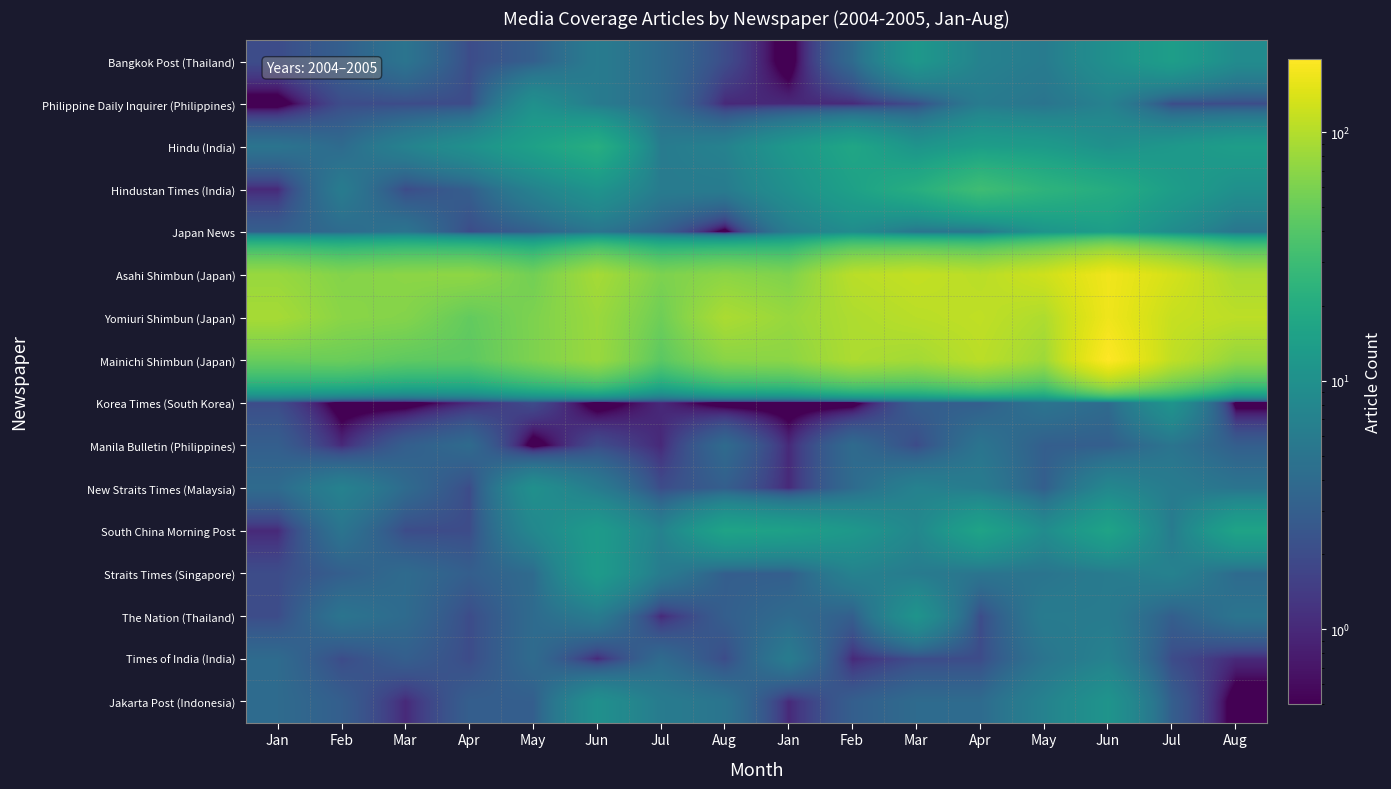

Reading left to right, transcribe all the data shown in this chart.

Bangkok Post (Thailand): Jan=2.0	Feb=3.0	Mar=5.0	Apr=2.0	May=3.0	Jun=6.0	Jul=4.0	Aug=2.0	Jan=0.1	Feb=4.0	Mar=12.0	Apr=7.0	May=6.0	Jun=10.0	Jul=14.0	Aug=9.0
Philippine Daily Inquirer (Philippines): Jan=0.1	Feb=2.0	Mar=2.0	Apr=2.0	May=10.0	Jun=6.0	Jul=4.0	Aug=1.0	Jan=1.0	Feb=1.0	Mar=2.0	Apr=6.0	May=5.0	Jun=7.0	Jul=2.0	Aug=2.0
Hindu (India): Jan=5.0	Feb=4.0	Mar=7.0	Apr=10.0	May=15.0	Jun=21.0	Jul=6.0	Aug=7.0	Jan=12.0	Feb=17.0	Mar=11.0	Apr=14.0	May=13.0	Jun=10.0	Jul=12.0	Aug=14.0
Hindustan Times (India): Jan=1.0	Feb=6.0	Mar=2.0	Apr=3.0	May=7.0	Jun=11.0	Jul=6.0	Aug=6.0	Jan=10.0	Feb=15.0	Mar=21.0	Apr=31.0	May=24.0	Jun=20.0	Jul=14.0	Aug=10.0
Japan News: Jan=3.0	Feb=4.0	Mar=5.0	Apr=2.0	May=3.0	Jun=5.0	Jul=3.0	Aug=0.1	Jan=6.0	Feb=9.0	Mar=5.0	Apr=5.0	May=11.0	Jun=14.0	Jul=9.0	Aug=5.0
Asahi Shimbun (Japan): Jan=78.0	Feb=65.0	Mar=70.0	Apr=72.0	May=55.0	Jun=88.0	Jul=61.0	Aug=70.0	Jan=62.0	Feb=105.0	Mar=115.0	Apr=105.0	May=126.0	Jun=173.0	Jul=133.0	Aug=92.0
Yomiuri Shimbun (Japan): Jan=89.0	Feb=69.0	Mar=65.0	Apr=47.0	May=61.0	Jun=80.0	Jul=53.0	Aug=93.0	Jan=78.0	Feb=95.0	Mar=105.0	Apr=111.0	May=95.0	Jun=171.0	Jul=118.0	Aug=108.0
Mainichi Shimbun (Japan): Jan=50.0	Feb=51.0	Mar=45.0	Apr=44.0	May=61.0	Jun=79.0	Jul=43.0	Aug=68.0	Jan=70.0	Feb=94.0	Mar=86.0	Apr=106.0	May=82.0	Jun=197.0	Jul=111.0	Aug=74.0
Korea Times (South Korea): Jan=2.0	Feb=0.1	Mar=0.1	Apr=1.0	May=2.0	Jun=0.1	Jul=1.0	Aug=0.1	Jan=0.1	Feb=0.1	Mar=3.0	Apr=3.0	May=5.0	Jun=4.0	Jul=11.0	Aug=0.1
Manila Bulletin (Philippines): Jan=3.0	Feb=1.0	Mar=3.0	Apr=4.0	May=0.1	Jun=2.0	Jul=1.0	Aug=4.0	Jan=1.0	Feb=4.0	Mar=2.0	Apr=5.0	May=3.0	Jun=3.0	Jul=5.0	Aug=3.0
New Straits Times (Malaysia): Jan=4.0	Feb=7.0	Mar=4.0	Apr=2.0	May=10.0	Jun=6.0	Jul=2.0	Aug=3.0	Jan=1.0	Feb=4.0	Mar=7.0	Apr=6.0	May=3.0	Jun=8.0	Jul=6.0	Aug=5.0
South China Morning Post: Jan=1.0	Feb=5.0	Mar=2.0	Apr=2.0	May=8.0	Jun=13.0	Jul=7.0	Aug=16.0	Jan=15.0	Feb=12.0	Mar=8.0	Apr=16.0	May=9.0	Jun=16.0	Jul=6.0	Aug=16.0
Straits Times (Singapore): Jan=2.0	Feb=3.0	Mar=4.0	Apr=3.0	May=4.0	Jun=13.0	Jul=6.0	Aug=3.0	Jan=3.0	Feb=7.0	Mar=6.0	Apr=5.0	May=5.0	Jun=6.0	Jul=7.0	Aug=4.0
The Nation (Thailand): Jan=2.0	Feb=5.0	Mar=4.0	Apr=2.0	May=4.0	Jun=6.0	Jul=1.0	Aug=3.0	Jan=4.0	Feb=3.0	Mar=11.0	Apr=2.0	May=6.0	Jun=6.0	Jul=3.0	Aug=5.0
Times of India (India): Jan=4.0	Feb=2.0	Mar=3.0	Apr=2.0	May=4.0	Jun=1.0	Jul=4.0	Aug=2.0	Jan=6.0	Feb=1.0	Mar=2.0	Apr=2.0	May=5.0	Jun=7.0	Jul=2.0	Aug=1.0
Jakarta Post (Indonesia): Jan=4.0	Feb=3.0	Mar=1.0	Apr=3.0	May=3.0	Jun=10.0	Jul=6.0	Aug=5.0	Jan=1.0	Feb=3.0	Mar=4.0	Apr=4.0	May=7.0	Jun=11.0	Jul=3.0	Aug=0.1